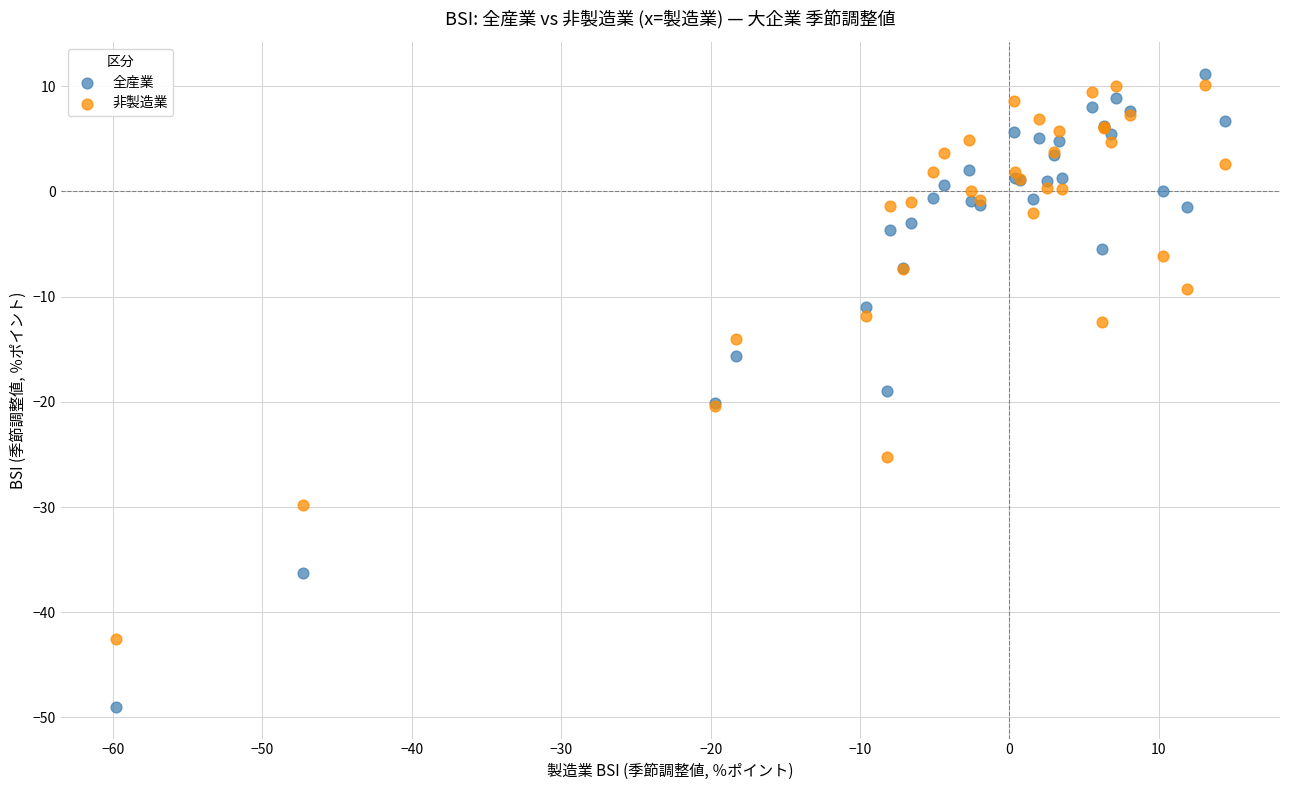

Across all series, what Y value is closest to -18?

-19.0